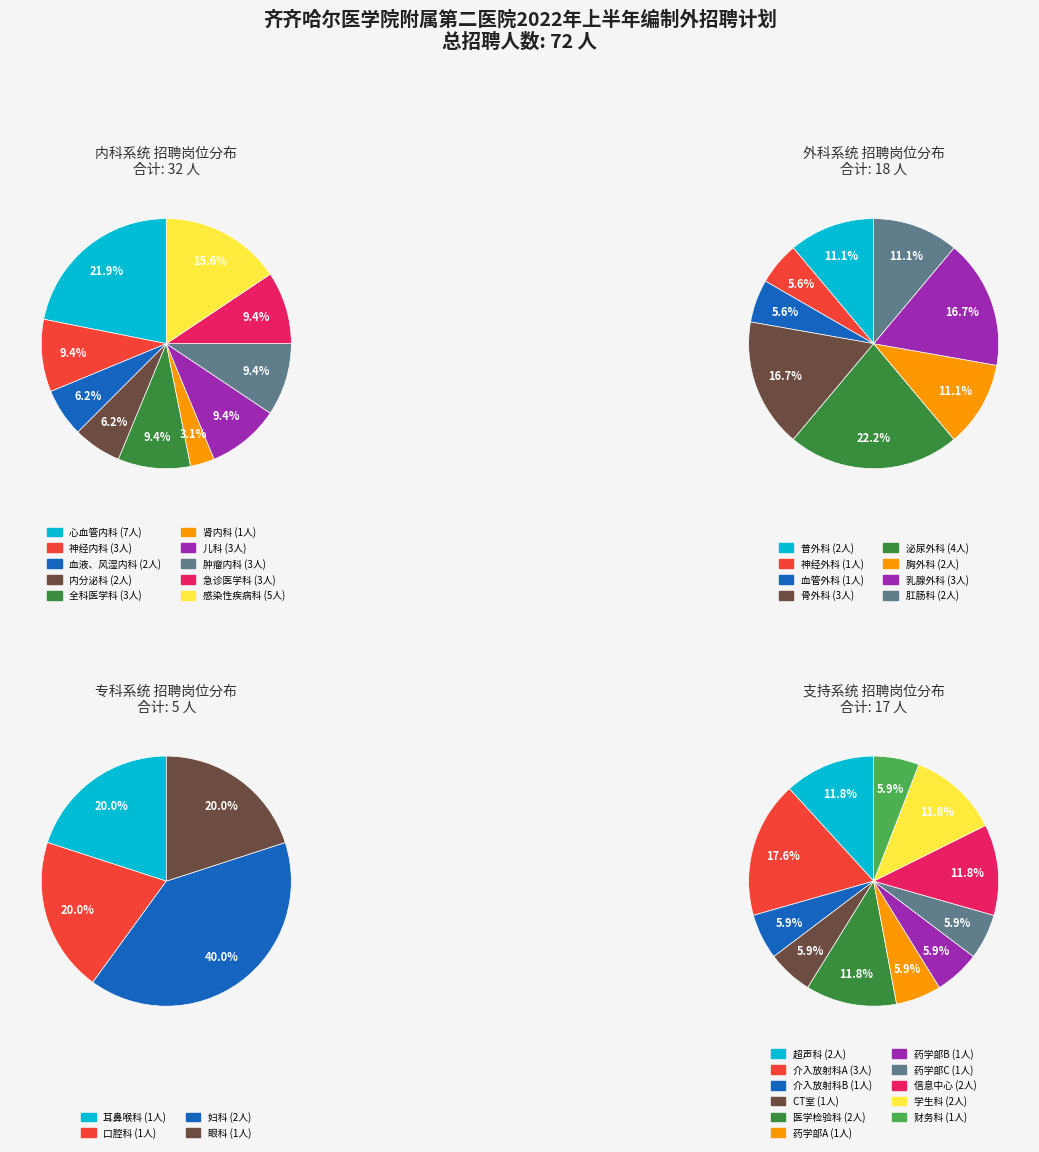

Is it true that 血管外科 is 13% of the pie?

False